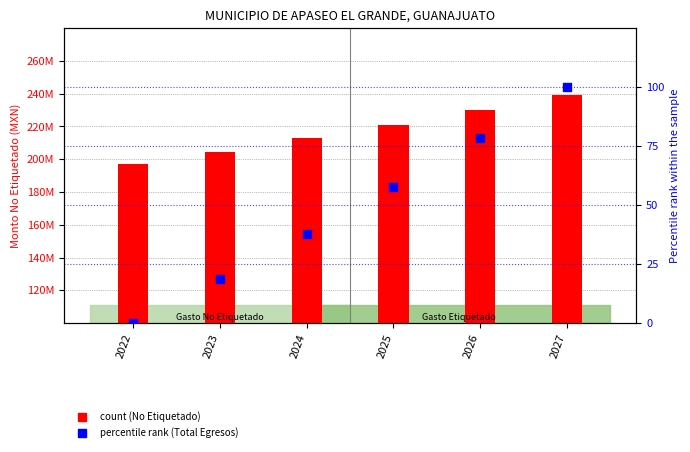

Is the value of Total Egresos (rank) at 2025 greater than the value of Gasto No Etiquetado at 2025?

No